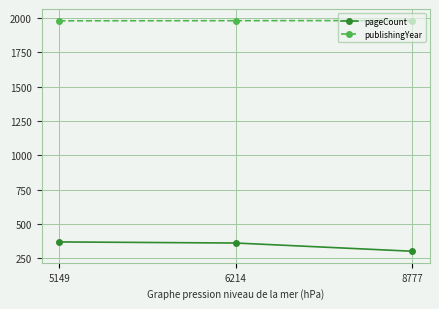

How many distinct data groups are displayed?

2